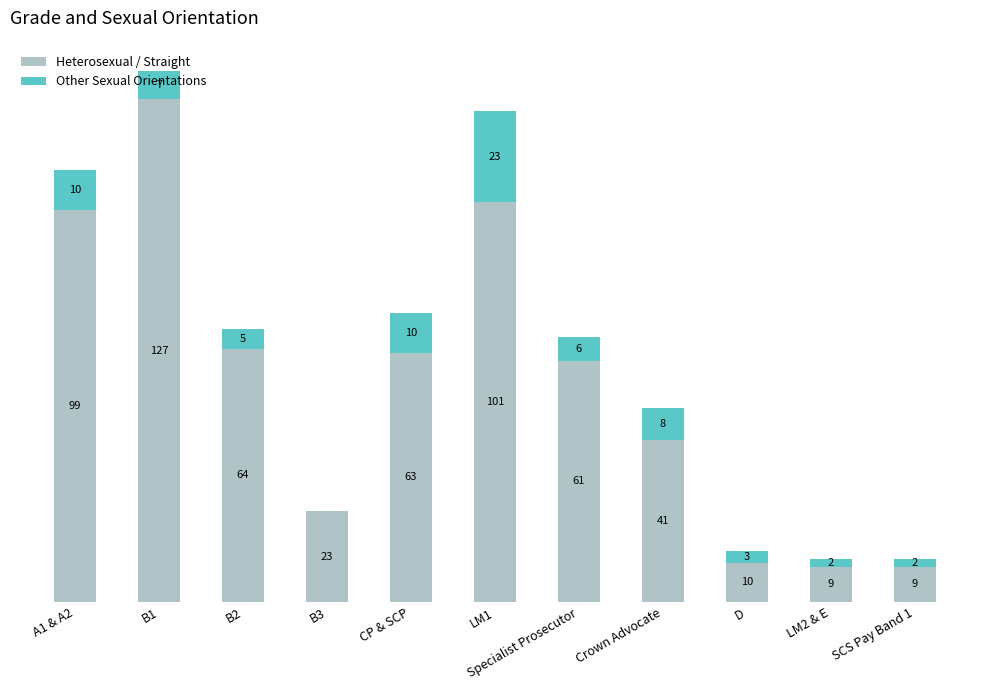

Does the chart contain stacked bars?

Yes